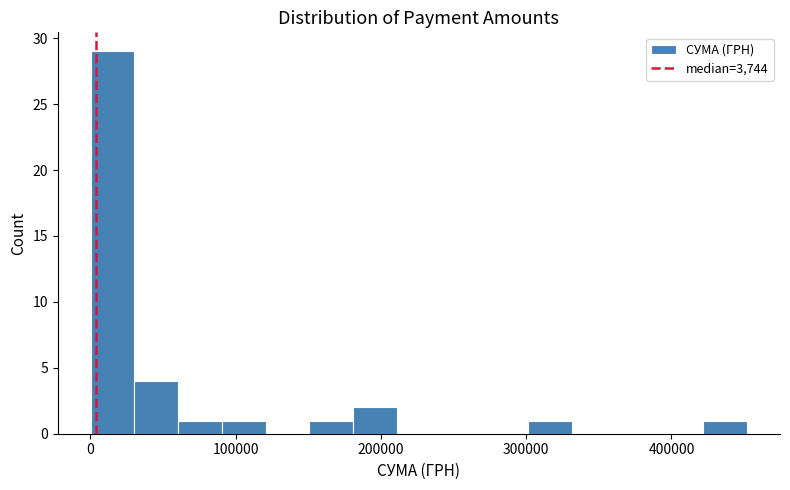

Around what value on the x-axis is the tallest bar? Give the approximate position of its centre, as read against the axis.

20000